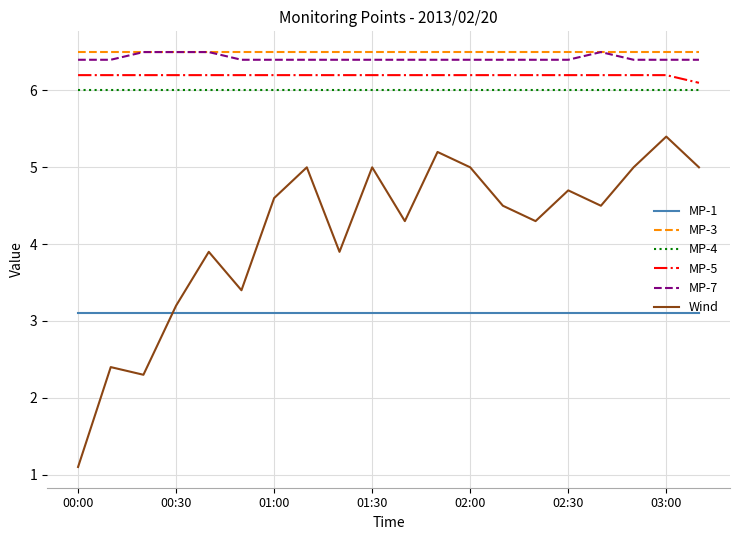

Which series has the largest range (max minus min)?

Wind